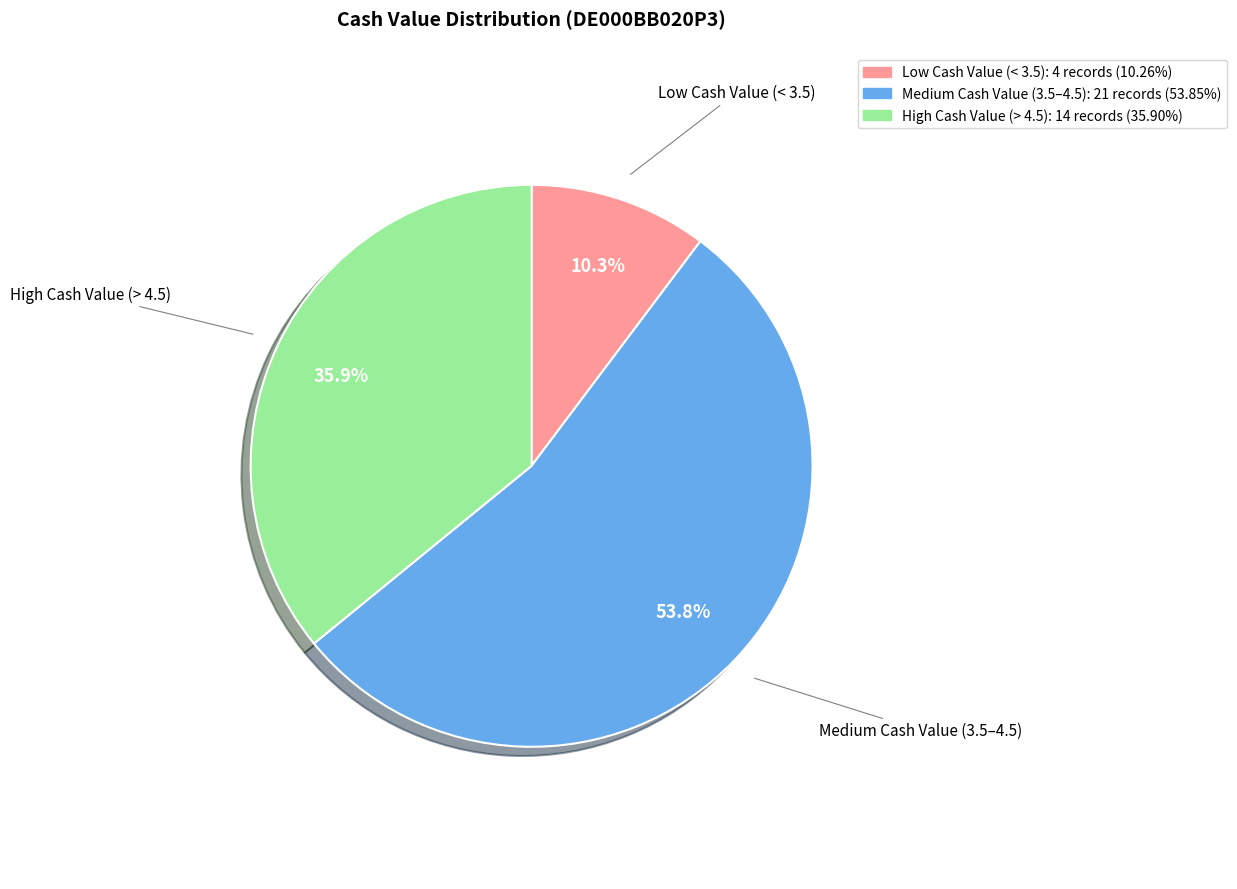

Does any single category account for the majority?

Yes